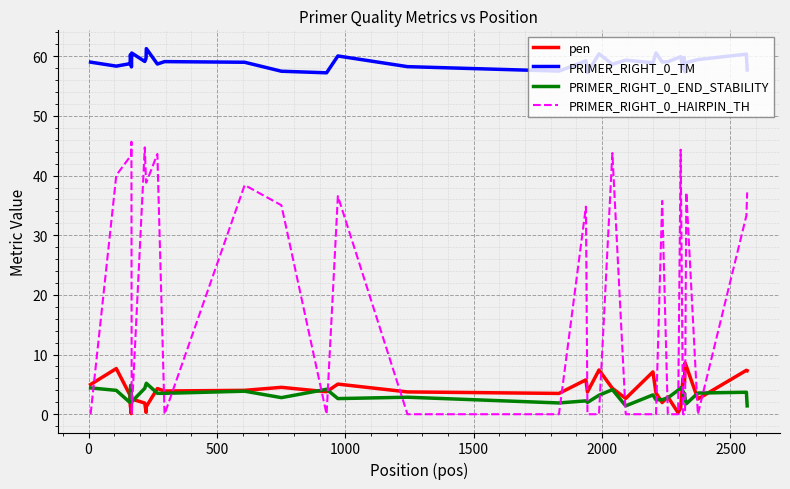

What is the greatest value displayed?

61.3